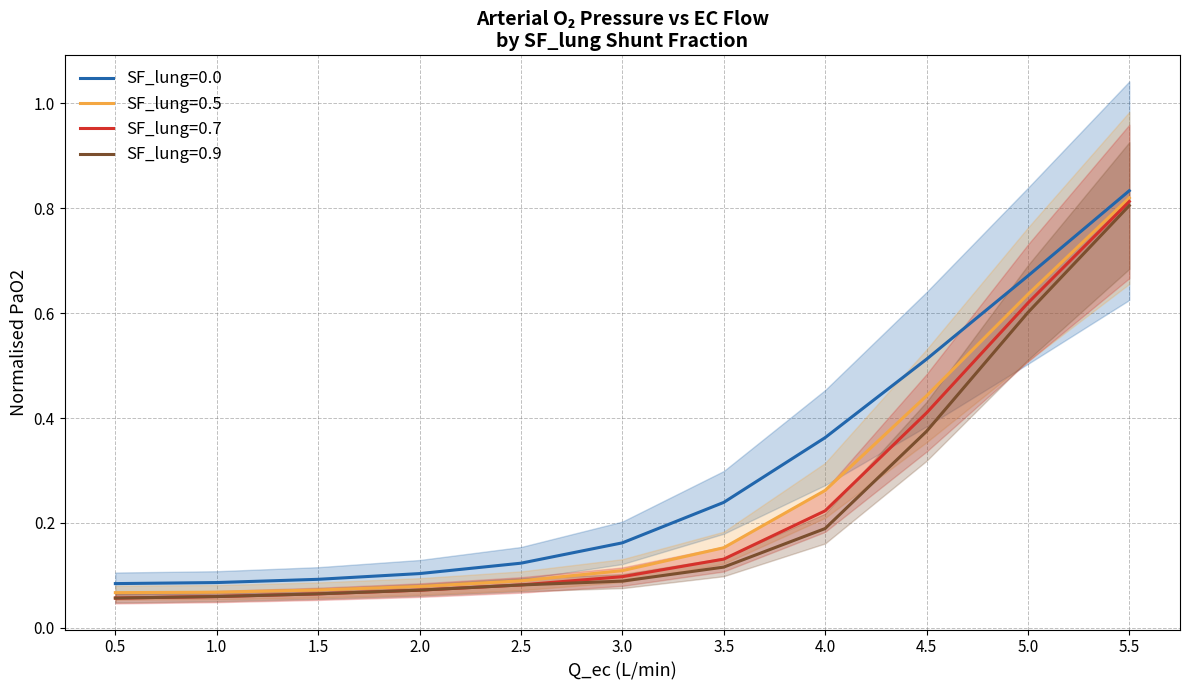

How many distinct data groups are displayed?

4